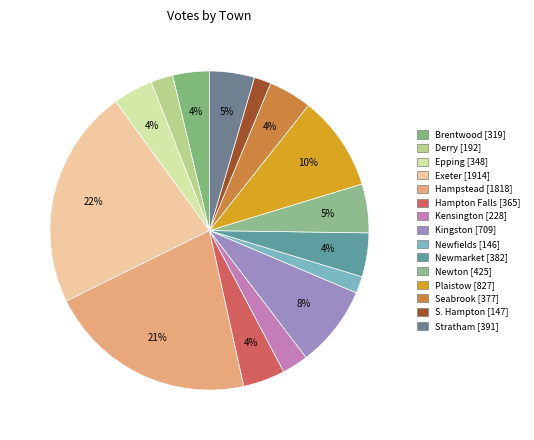

What percentage is the Exeter slice, to the nearest percent?

22%